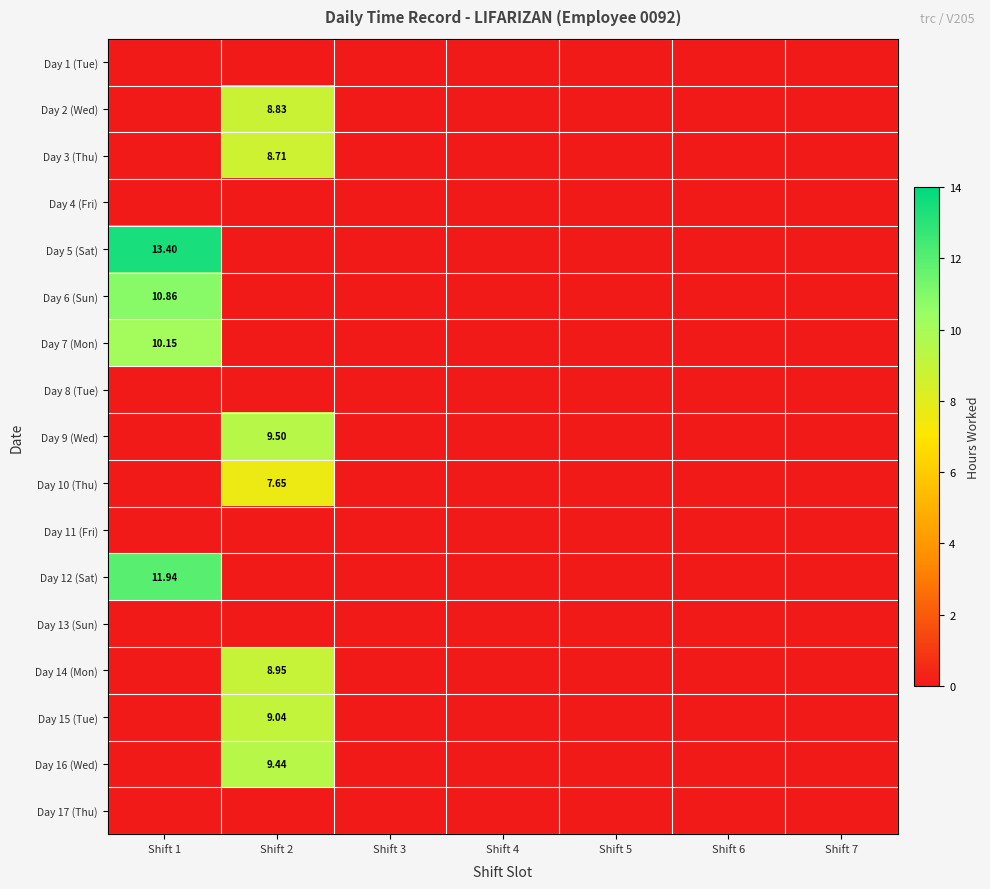

At which label does Day 14 (Mon) reach its peak?

Shift 2